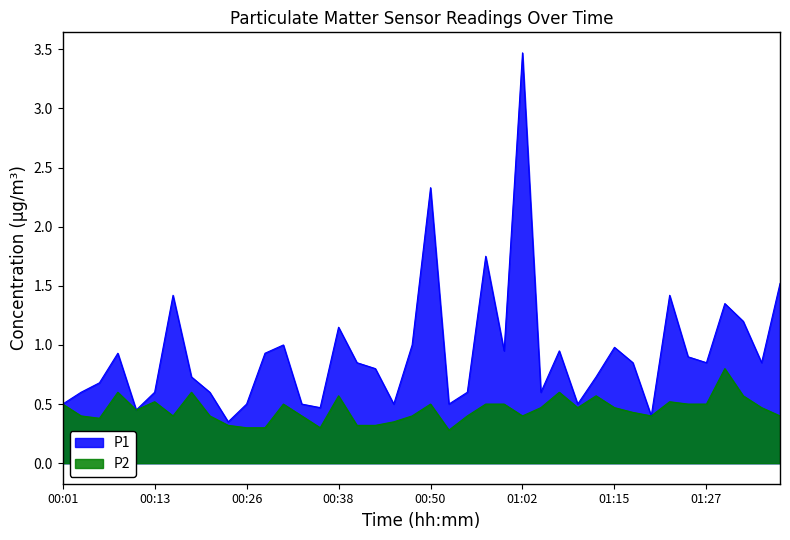

Reading right to left, list all the values displayed in this chart.

P1: 01:37=1.5	01:34=0.8	01:32=1.2	01:29=1.4	01:27=0.8	01:24=0.9	01:22=1.4	01:19=0.4	01:17=0.8	01:15=1.0	01:12=0.7	01:10=0.5	01:07=0.9	01:05=0.6	01:02=3.5	01:00=0.9	00:58=1.8	00:55=0.6	00:53=0.5	00:50=2.3	00:48=1.0	00:45=0.5	00:43=0.8	00:40=0.8	00:38=1.1	00:35=0.5	00:33=0.5	00:31=1.0	00:28=0.9	00:26=0.5	00:23=0.3	00:21=0.6	00:18=0.7	00:16=1.4	00:13=0.6	00:11=0.5	00:08=0.9	00:06=0.7	00:03=0.6	00:01=0.5
P2: 01:37=0.4	01:34=0.5	01:32=0.6	01:29=0.8	01:27=0.5	01:24=0.5	01:22=0.5	01:19=0.4	01:17=0.4	01:15=0.5	01:12=0.6	01:10=0.5	01:07=0.6	01:05=0.5	01:02=0.4	01:00=0.5	00:58=0.5	00:55=0.4	00:53=0.3	00:50=0.5	00:48=0.4	00:45=0.3	00:43=0.3	00:40=0.3	00:38=0.6	00:35=0.3	00:33=0.4	00:31=0.5	00:28=0.3	00:26=0.3	00:23=0.3	00:21=0.4	00:18=0.6	00:16=0.4	00:13=0.5	00:11=0.5	00:08=0.6	00:06=0.4	00:03=0.4	00:01=0.5